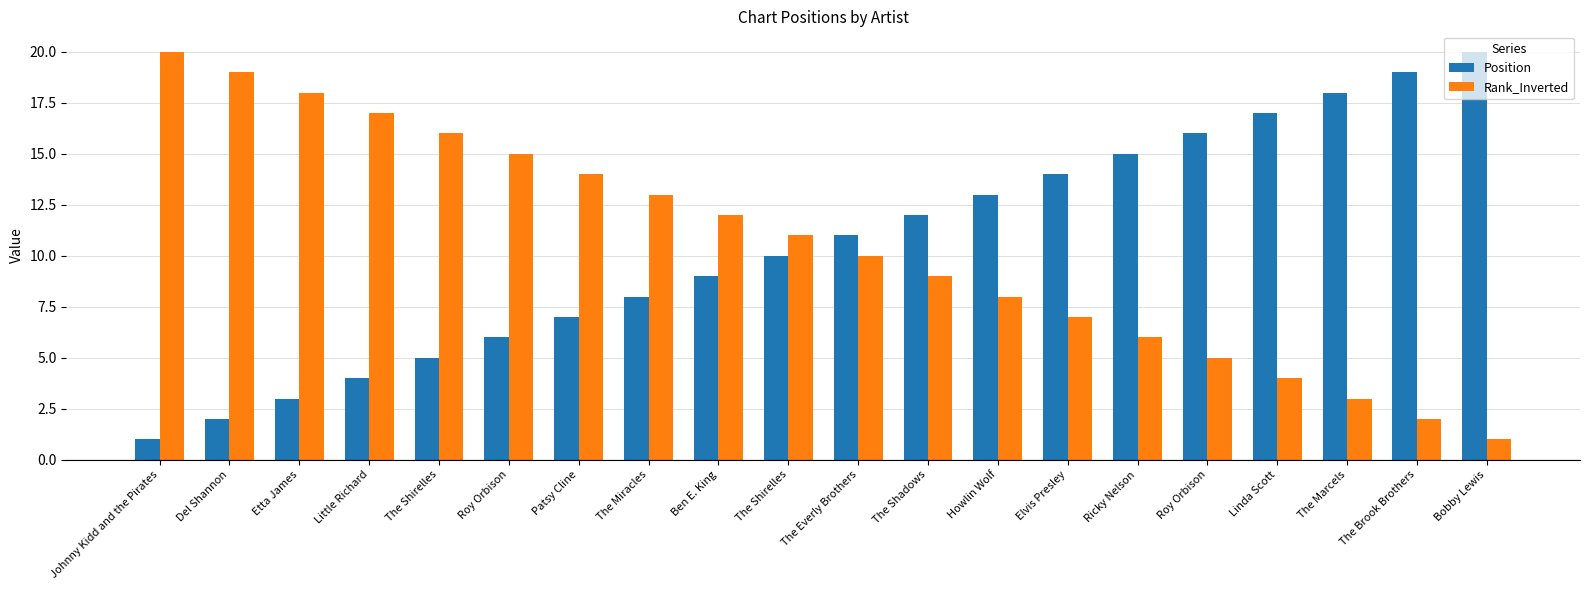

What is the label of the 1st bar from the left?

Johnny Kidd and the Pirates